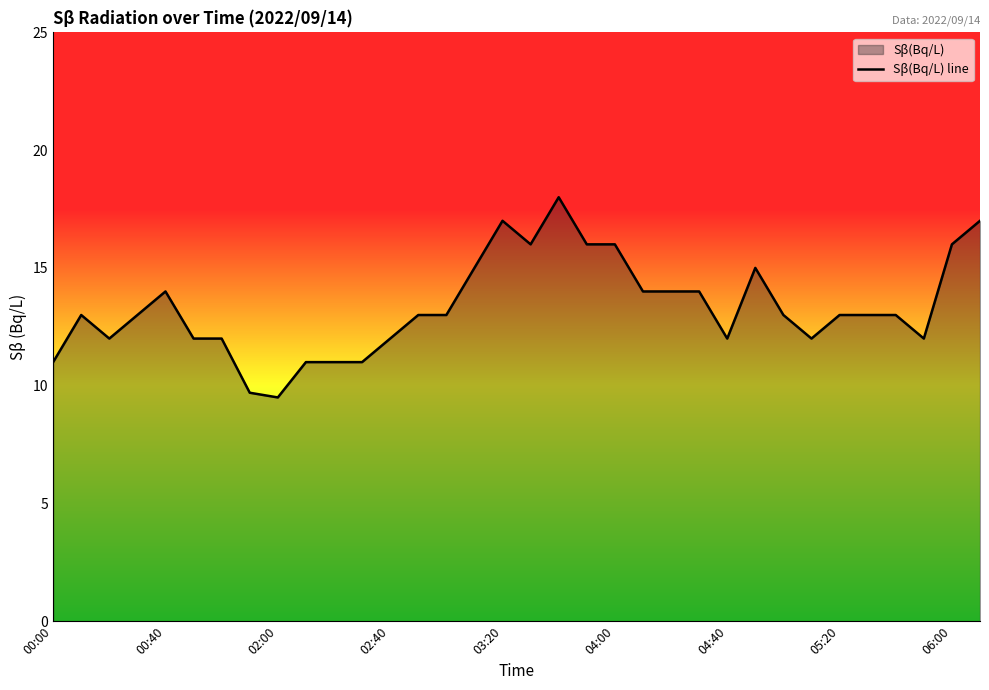

True or false: the data shows 21.4 at 26.

False